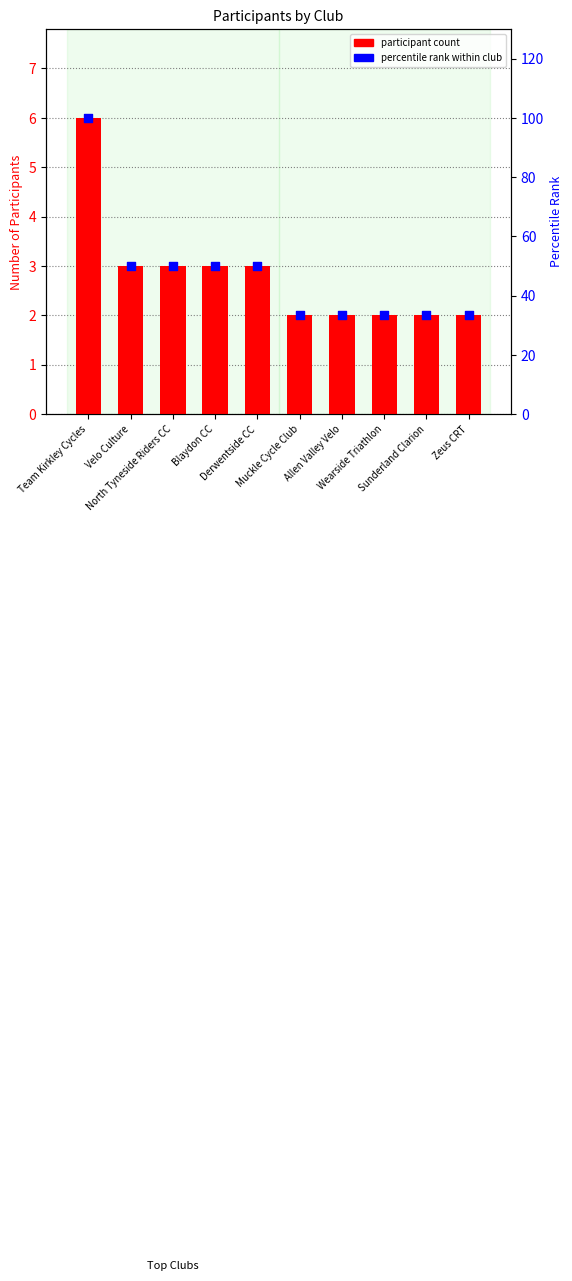

At how many categories does at least one series exceed 3?

10